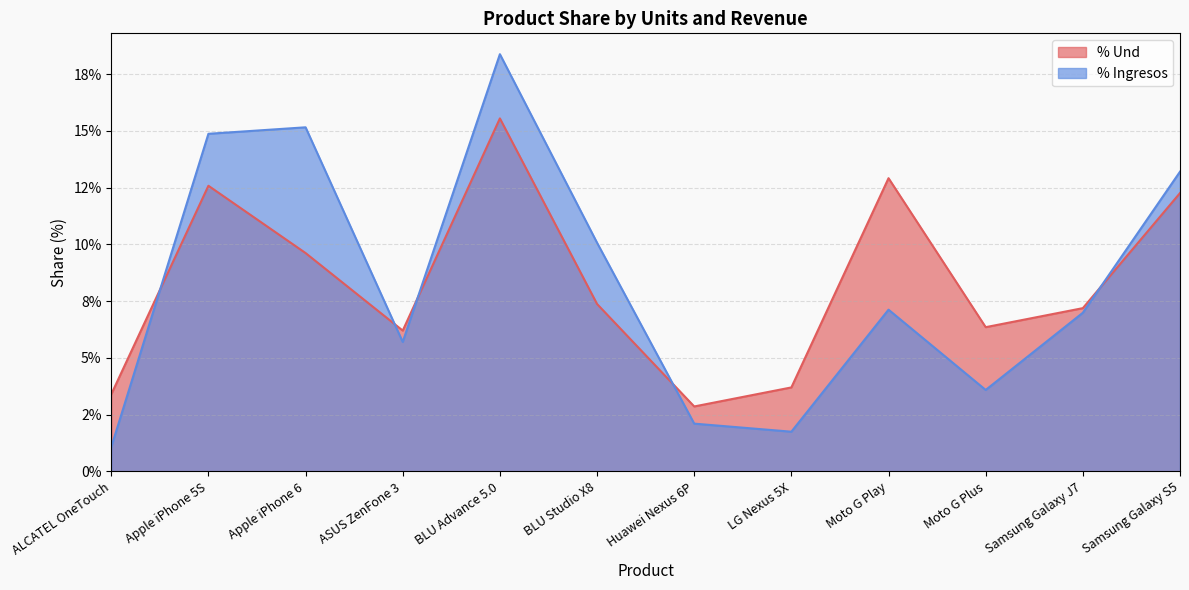

What is the difference between the highest and lowest values at Apple iPhone 6?

5.5